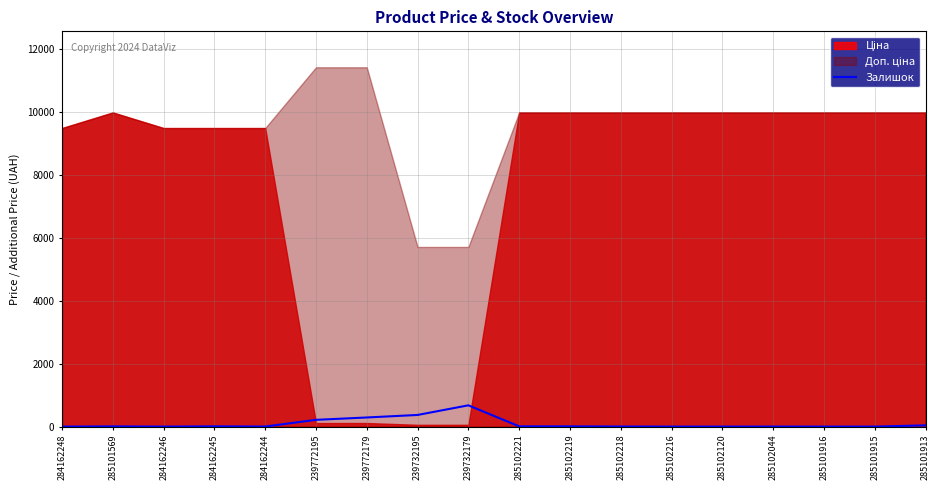

True or false: Залишок has a value of 370 at 239732195.

True